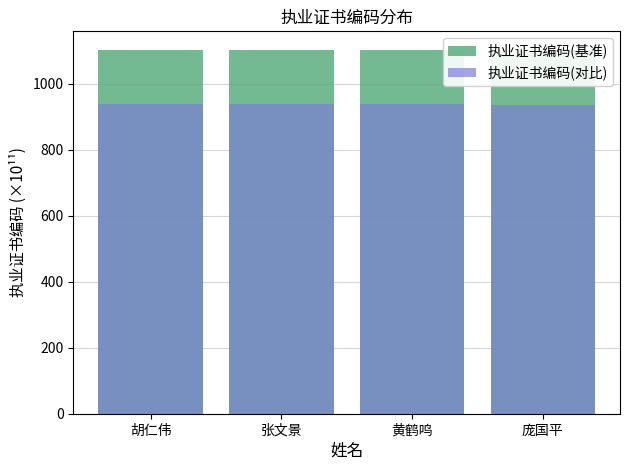

What is the sum of all 执业证书编码(对比) values?

3750.6